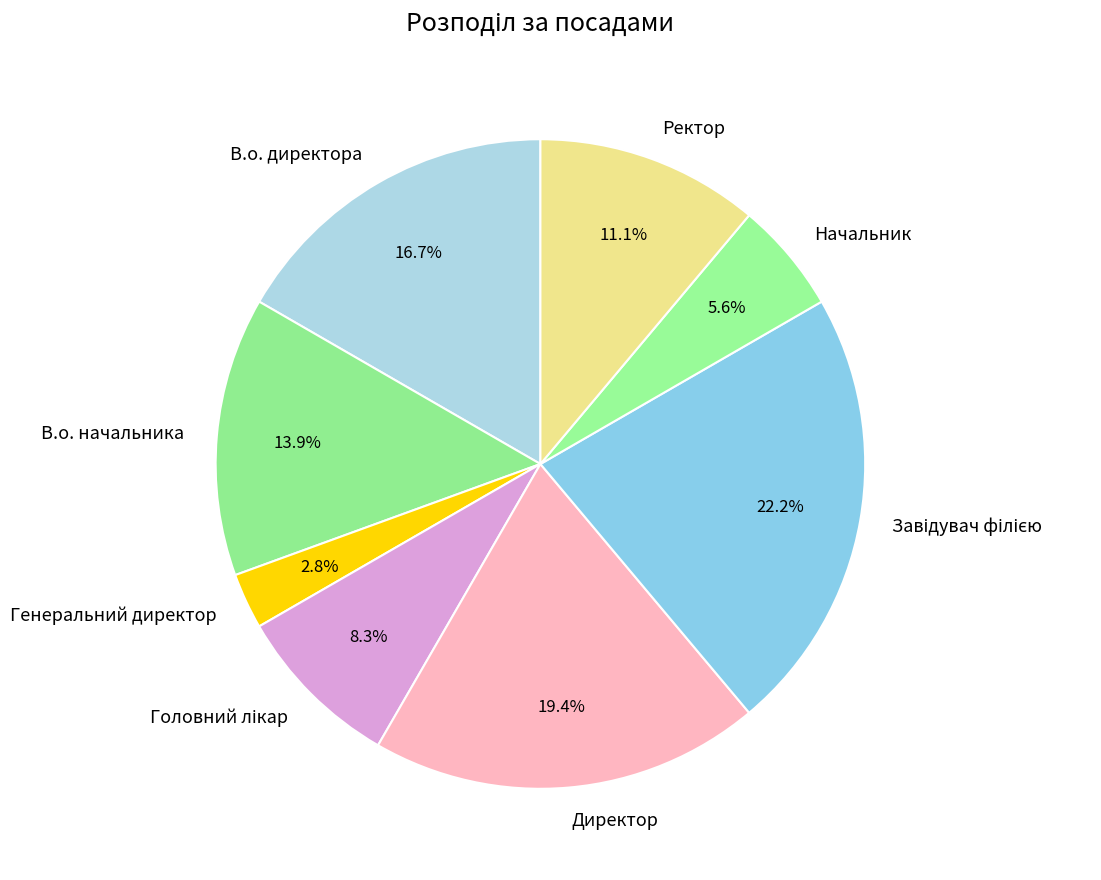

To the nearest percent, what is the average slice percentage?

12%